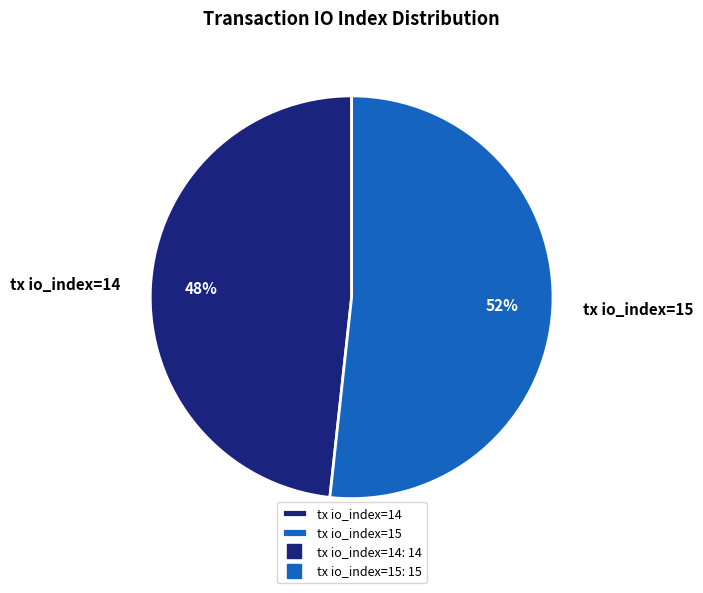

Is the sum of tx io_index=14 and tx io_index=15 greater than half?

Yes